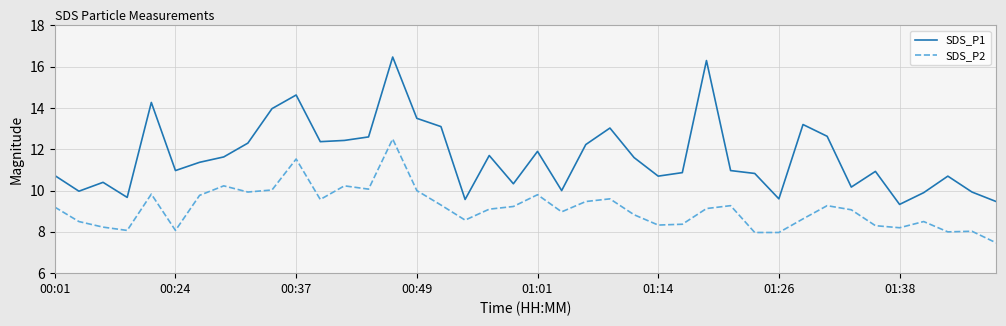

Does the chart have visible grid lines?

Yes